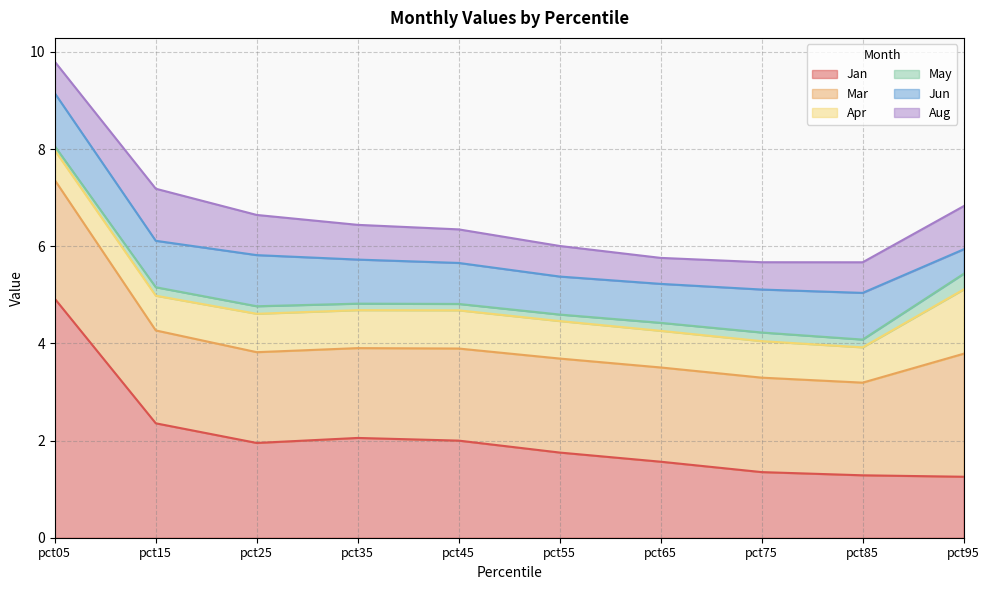

Between pct15 and pct85, which series saw the biggest shift?

Jan